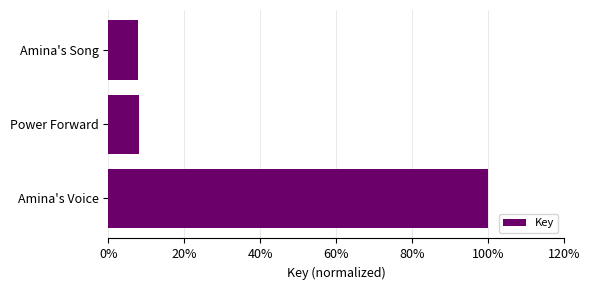

Does the chart contain any negative values?

No